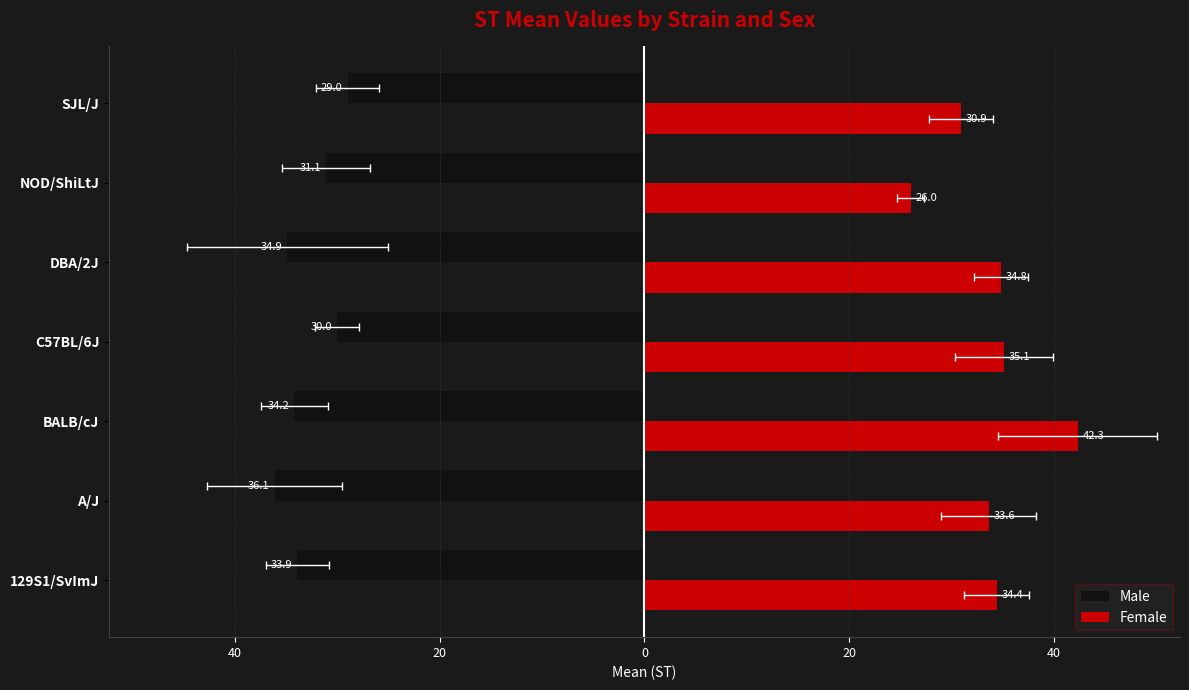

What is the highest value of the Female series?

42.3